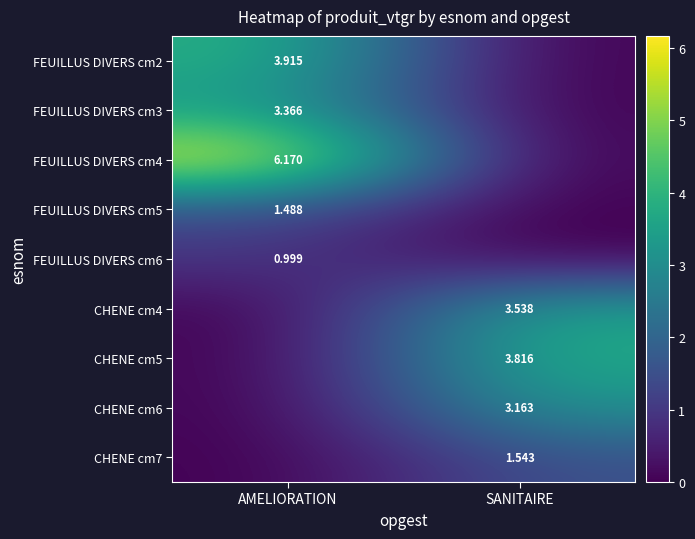

How many data points in FEUILLUS DIVERS cm2 are above 3?

1